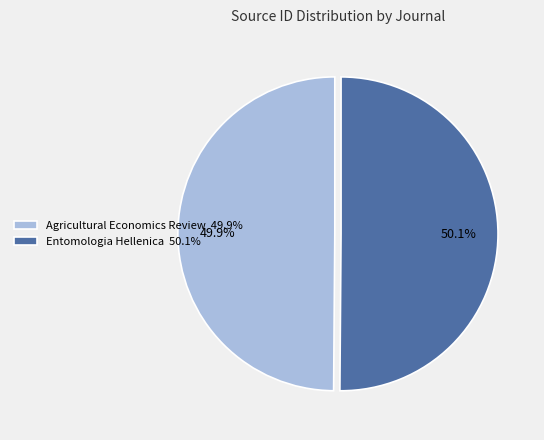

Is it true that Agricultural Economics Review is 50% of the pie?

True